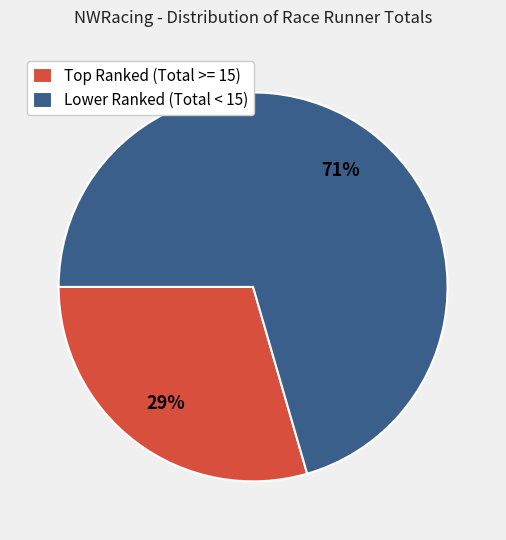

Is there any slice that represents more than half of the pie?

Yes